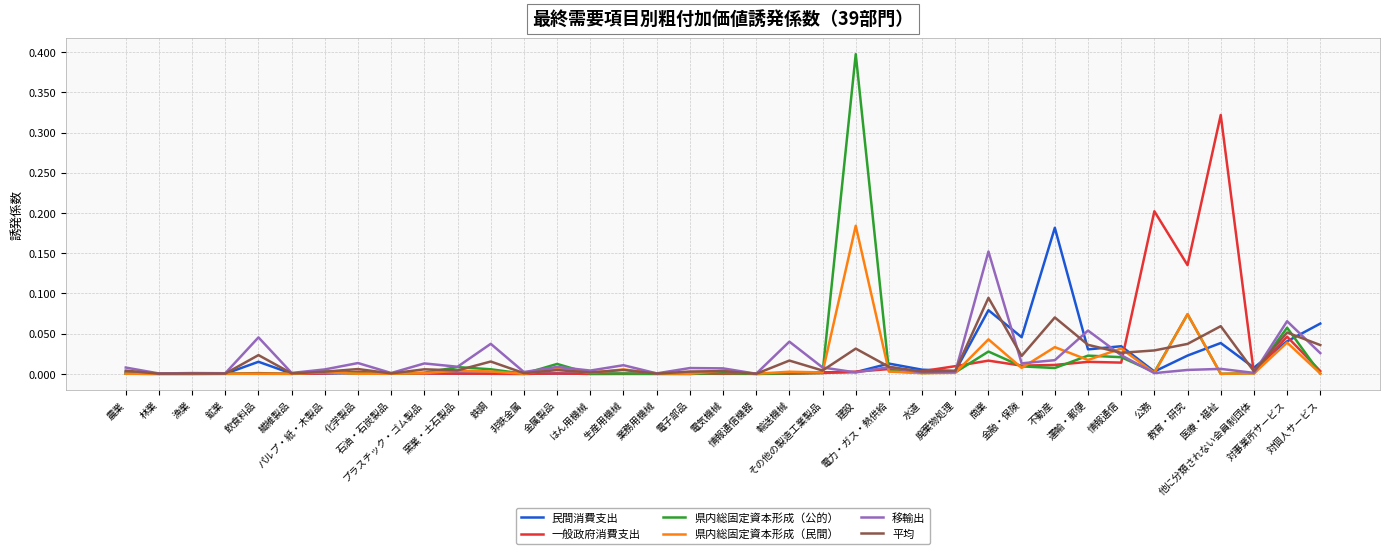

What is the difference between the maximum and minimum values in the 一般政府消費支出 series?

0.3